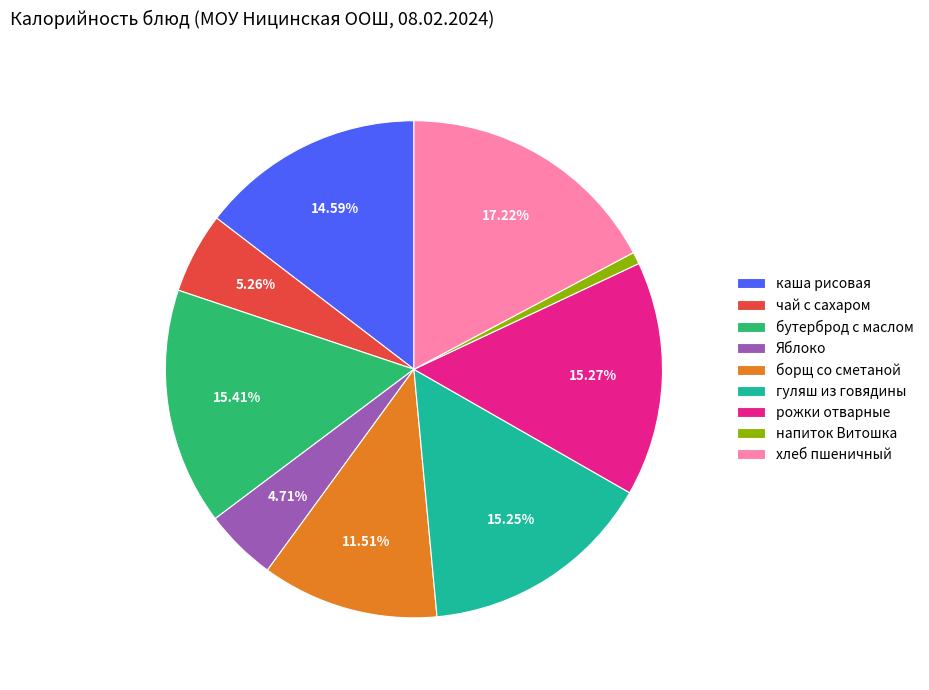

Which slice is the largest?

хлеб пшеничный